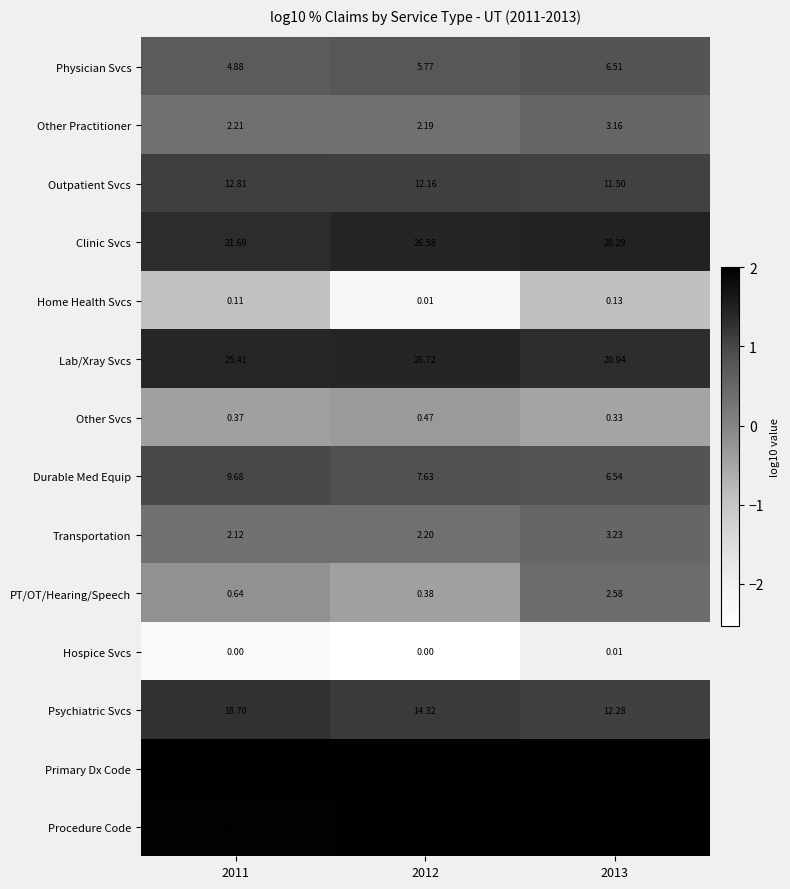

Which series has the largest total across all categories?

Primary Dx Code